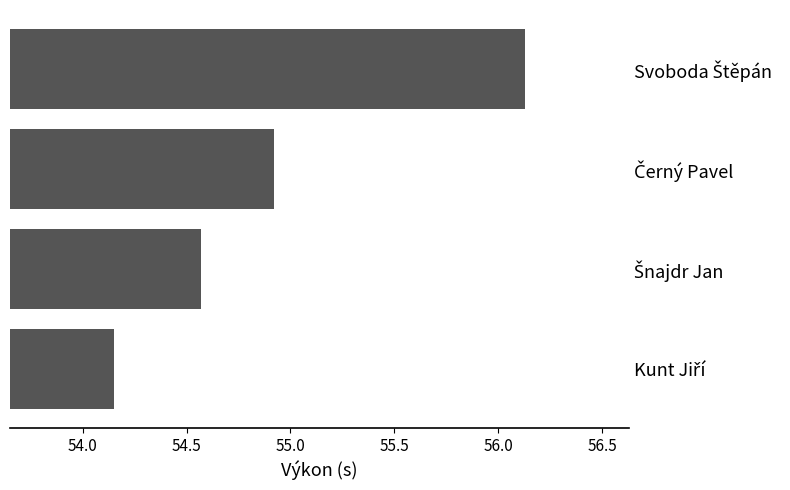

What is the difference between the maximum and second lowest values?

1.6